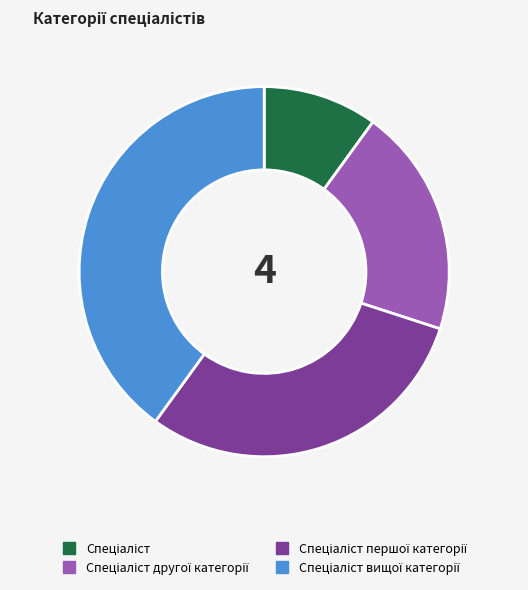

Is there any slice that represents more than half of the pie?

No